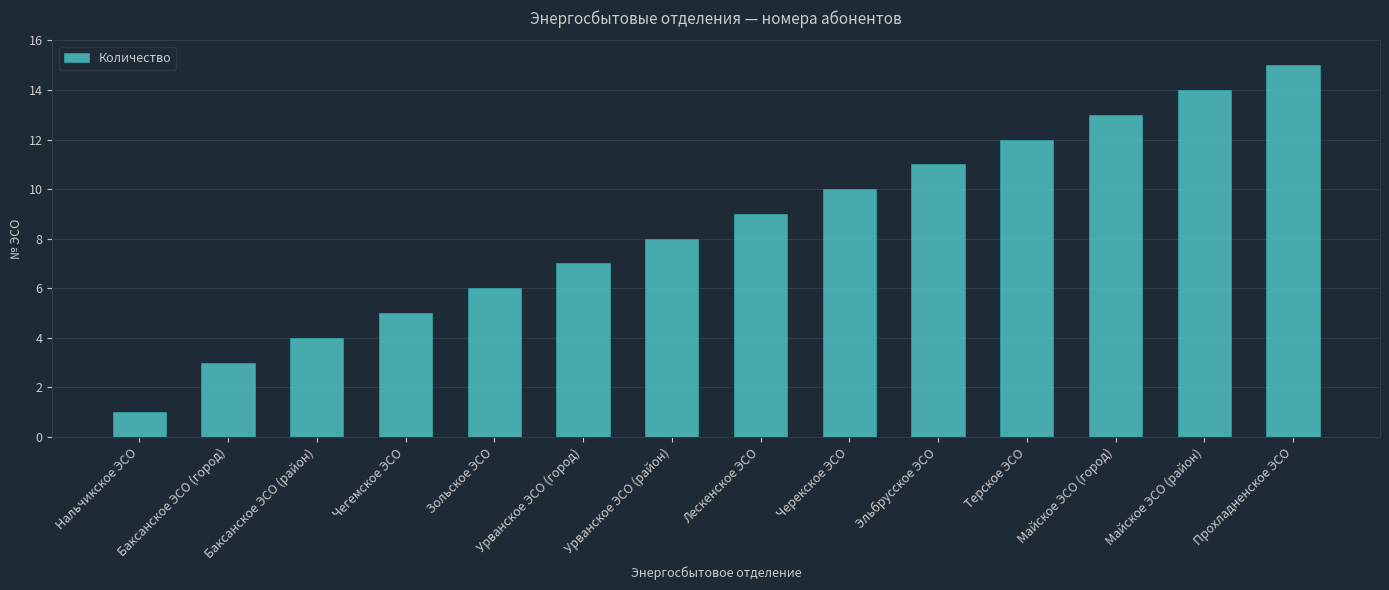

Reading left to right, extract all data points from this chart.

Нальчикское ЭСО=1	Баксанское ЭСО (город)=3	Баксанское ЭСО (район)=4	Чегемское ЭСО=5	Зольское ЭСО=6	Урванское ЭСО (город)=7	Урванское ЭСО (район)=8	Лескенское ЭСО=9	Черекское ЭСО=10	Эльбрусское ЭСО=11	Терское ЭСО=12	Майское ЭСО (город)=13	Майское ЭСО (район)=14	Прохладненское ЭСО=15